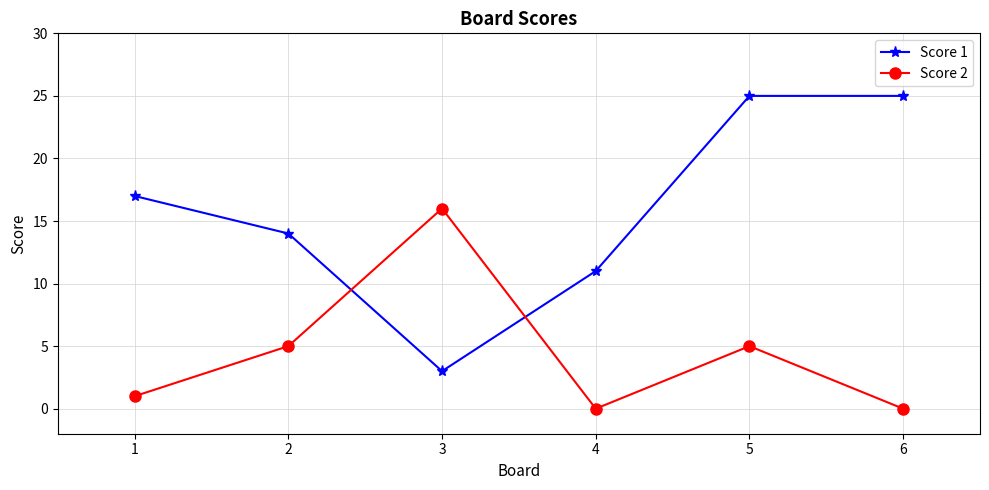

Rank the series at 2 from lowest to highest value.

Score 2, Score 1